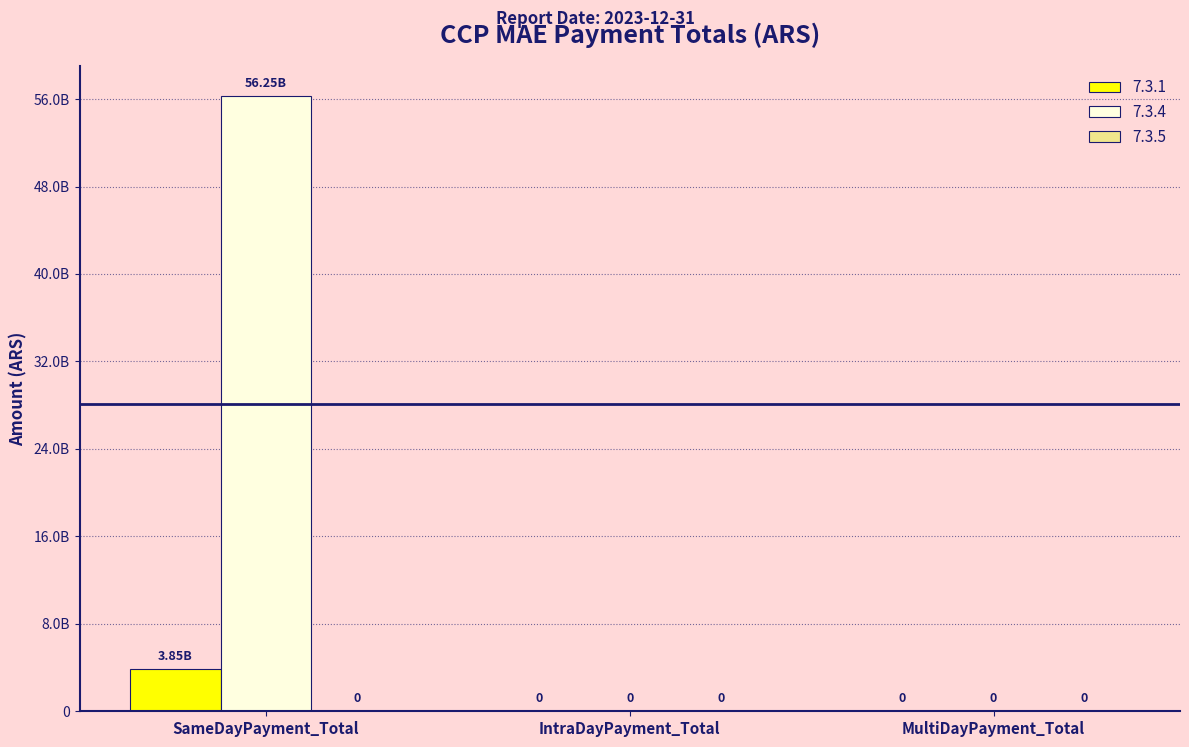

Are the bars grouped side by side (vs. stacked)?

Yes